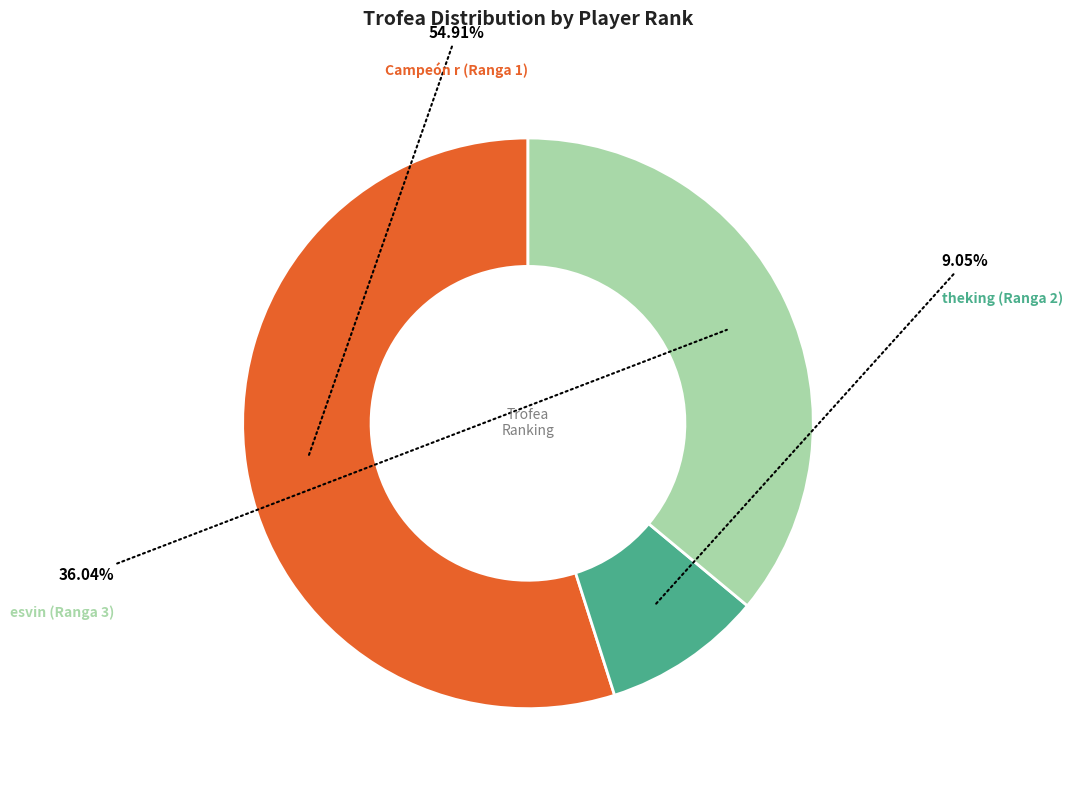

Rank the categories by value from highest to lowest.

Campeón r (Ranga 1), esvin (Ranga 3), theking (Ranga 2)